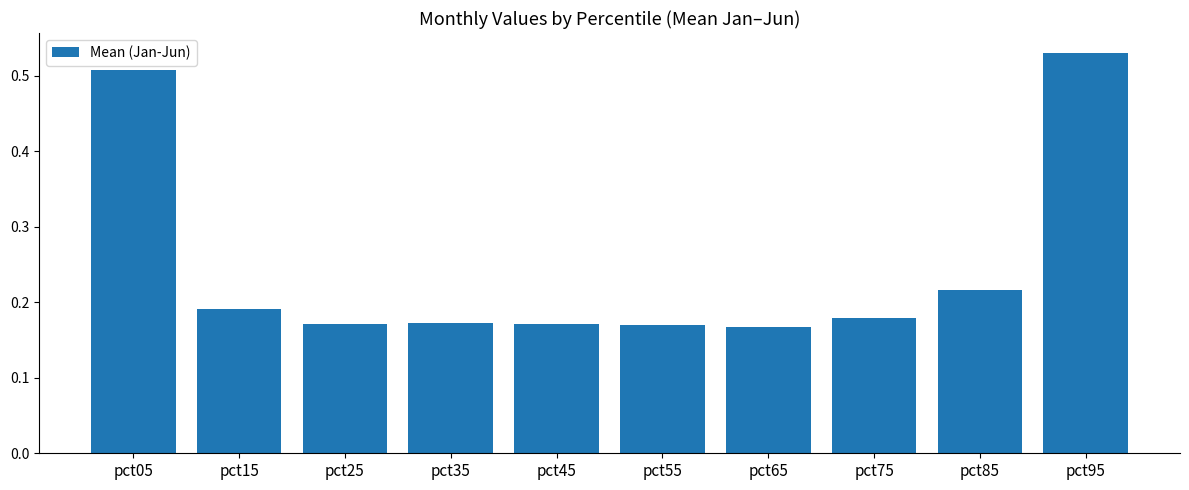

Which has a higher value, pct55 or pct15?

pct15